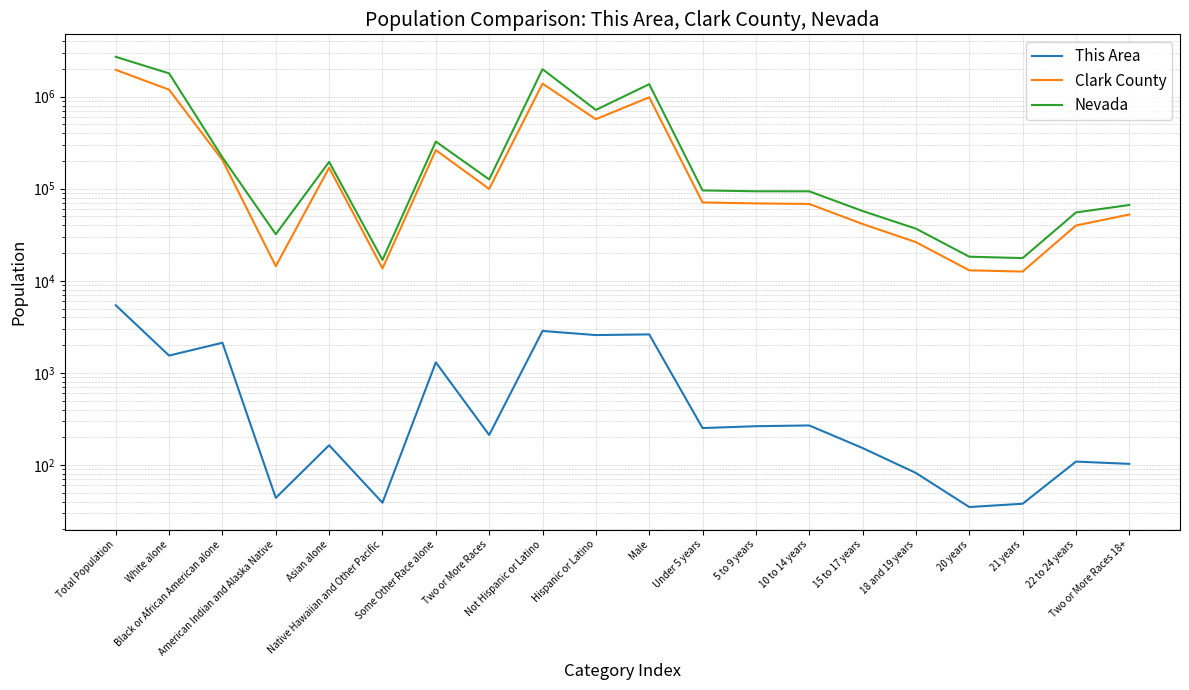

Reading left to right, transcribe all the data shown in this chart.

This Area: Total Population=5430	White alone=1543	Black or African American alone=2126	American Indian and Alaska Native=44	Asian alone=164	Native Hawaiian and Other Pacific=39	Some Other Race alone=1302	Two or More Races=212	Not Hispanic or Latino=2854	Hispanic or Latino=2576	Male=2620	Under 5 years=252	5 to 9 years=264	10 to 14 years=269	15 to 17 years=153	18 and 19 years=82	20 years=35	21 years=38	22 to 24 years=109	Two or More Races 18+=103
Clark County: Total Population=1951269	White alone=1188112	Black or African American alone=204379	American Indian and Alaska Native=14422	Asian alone=168831	Native Hawaiian and Other Pacific=13628	Some Other Race alone=262506	Two or More Races=99391	Not Hispanic or Latino=1382625	Hispanic or Latino=568644	Male=982193	Under 5 years=70898	5 to 9 years=69218	10 to 14 years=68273	15 to 17 years=41383	18 and 19 years=26283	20 years=13000	21 years=12603	22 to 24 years=39846	Two or More Races 18+=52439
Nevada: Total Population=2700551	White alone=1786688	Black or African American alone=218626	American Indian and Alaska Native=32062	Asian alone=195436	Native Hawaiian and Other Pacific=16871	Some Other Race alone=324793	Two or More Races=126075	Not Hispanic or Latino=1984050	Hispanic or Latino=716501	Male=1363616	Under 5 years=95772	5 to 9 years=93773	10 to 14 years=93672	15 to 17 years=57241	18 and 19 years=36832	20 years=18271	21 years=17649	22 to 24 years=55228	Two or More Races 18+=66572